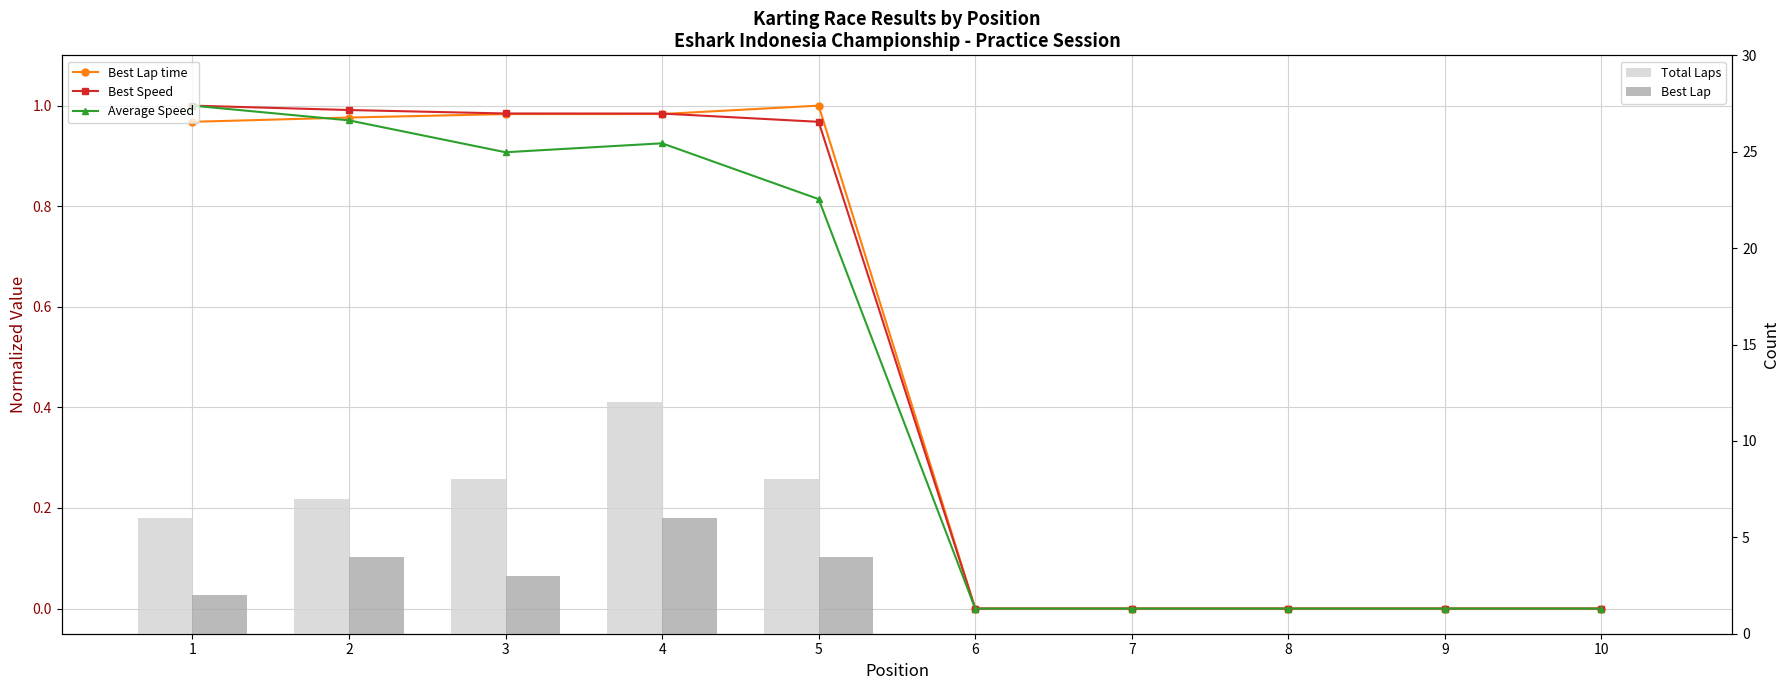

What is the value of the Total Laps bar at the 2nd from the left?

7.0